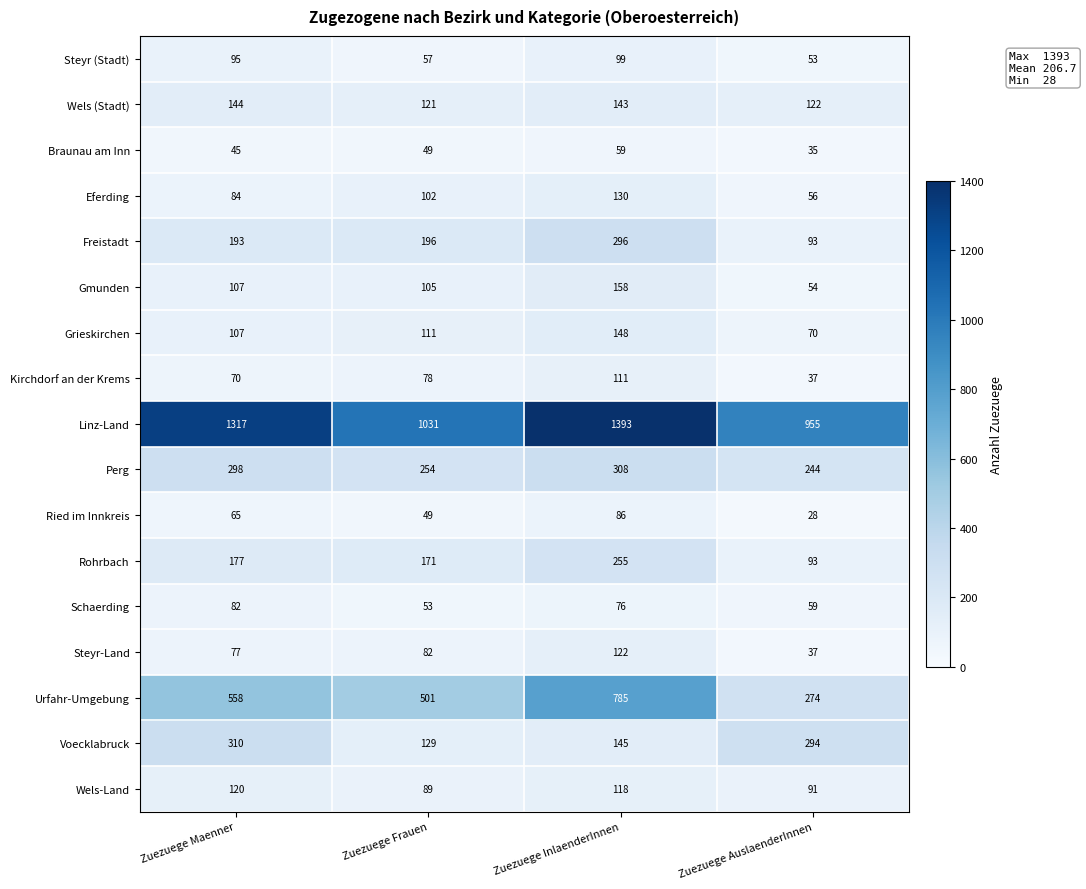

What value does the Kirchdorf an der Krems series have at Zuezuege AuslaenderInnen, to the nearest 10?

40